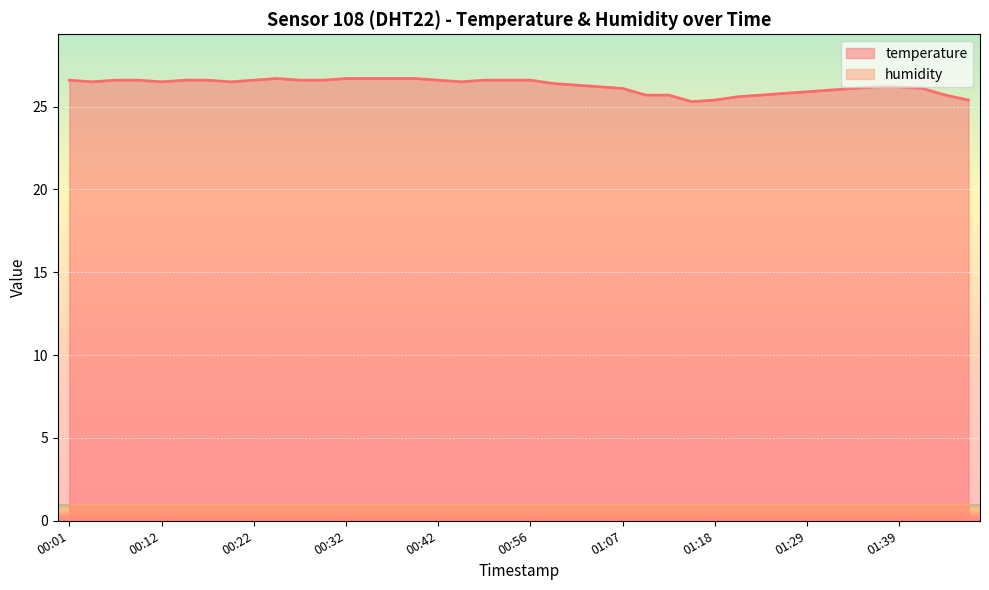

The chart shows a value of 39.1 at 01:18. True or false?

False